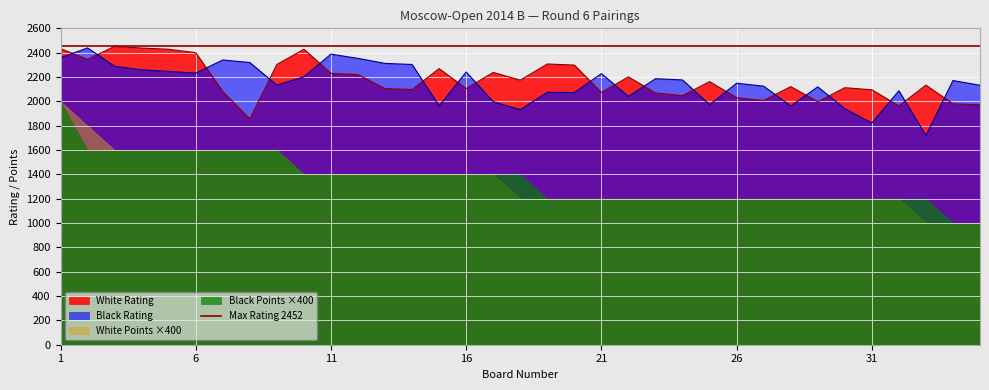

How many data points in Black Rating are less than 2171?

17